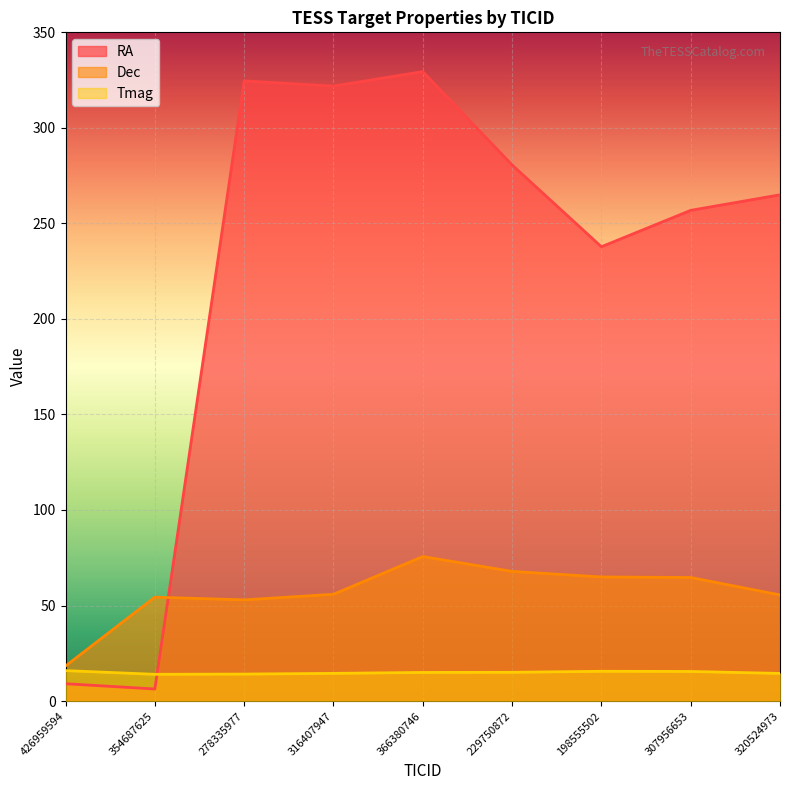

At which label does Dec first exceed 55?

316407947